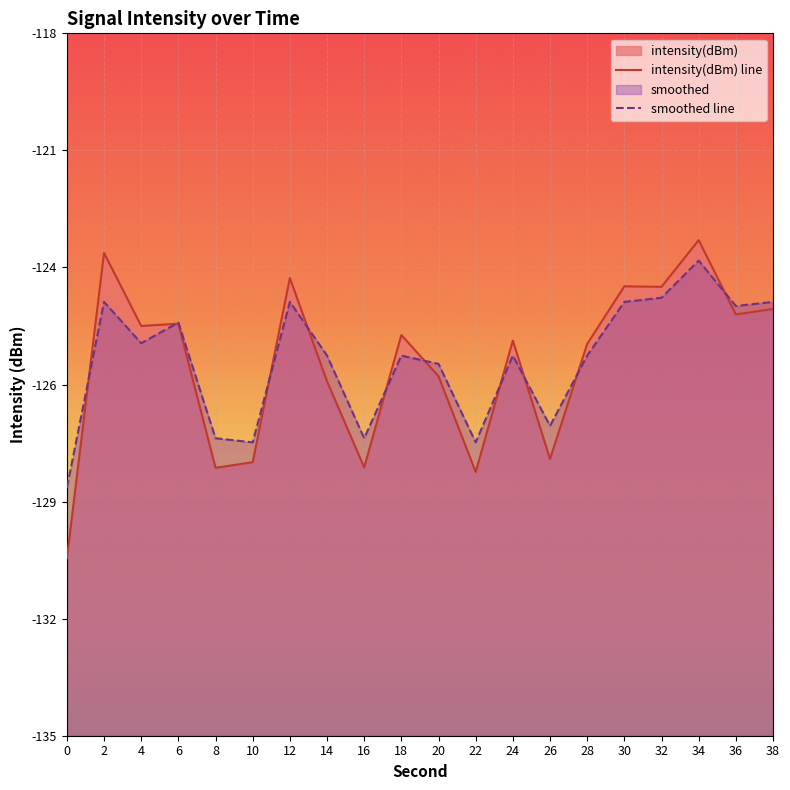

What is the average value of the smoothed line series?

-125.9